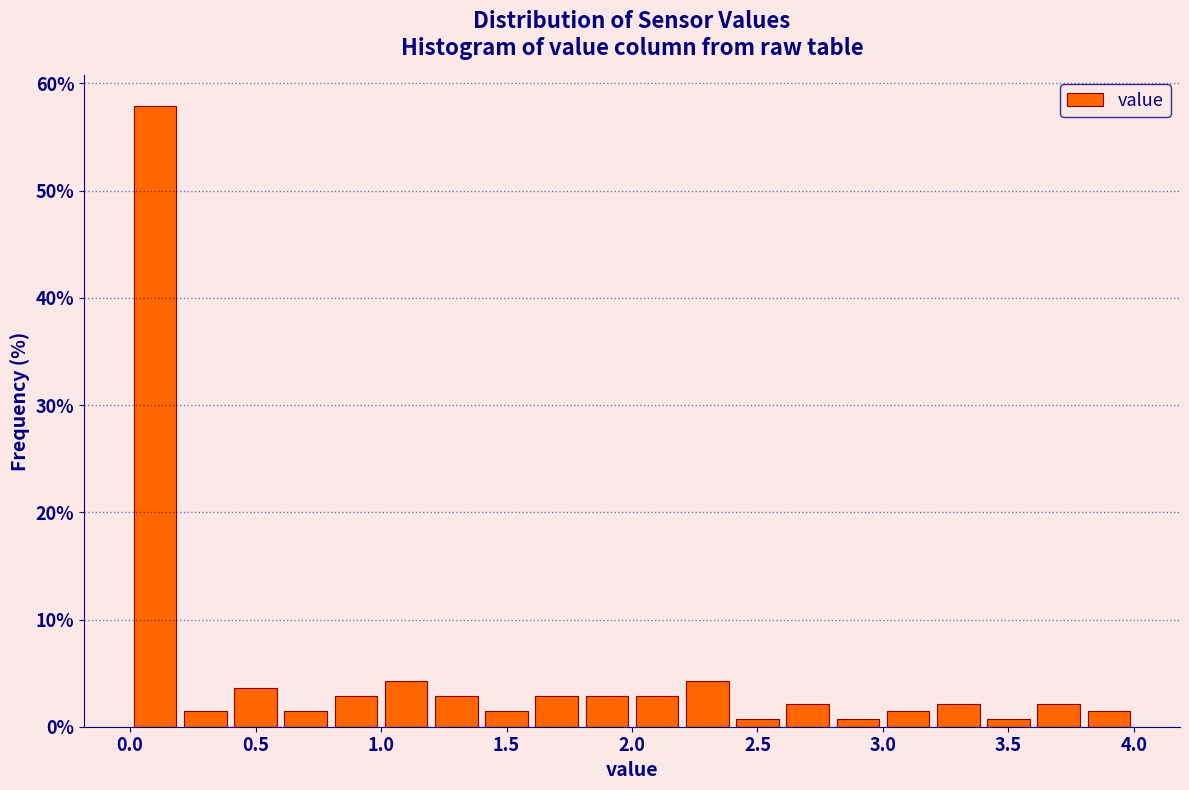

Reading left to right, transcribe this chart: for each bar, give the range it covers on the x-axis and its height. The values are not printed on the chart, so give them approximately, as read against the axis.

0.0 to 0.2: 58
0.2 to 0.4: 1
0.4 to 0.6: 4
0.6 to 0.8: 1
0.8 to 1.0: 3
1.0 to 1.2: 4
1.2 to 1.4: 3
1.4 to 1.6: 1
1.6 to 1.8: 3
1.8 to 2.0: 3
2.0 to 2.2: 3
2.2 to 2.4: 4
2.4 to 2.6: under 1
2.6 to 2.8: 2
2.8 to 3.0: under 1
3.0 to 3.2: 1
3.2 to 3.4: 2
3.4 to 3.6: under 1
3.6 to 3.8: 2
3.8 to 4.0: 1